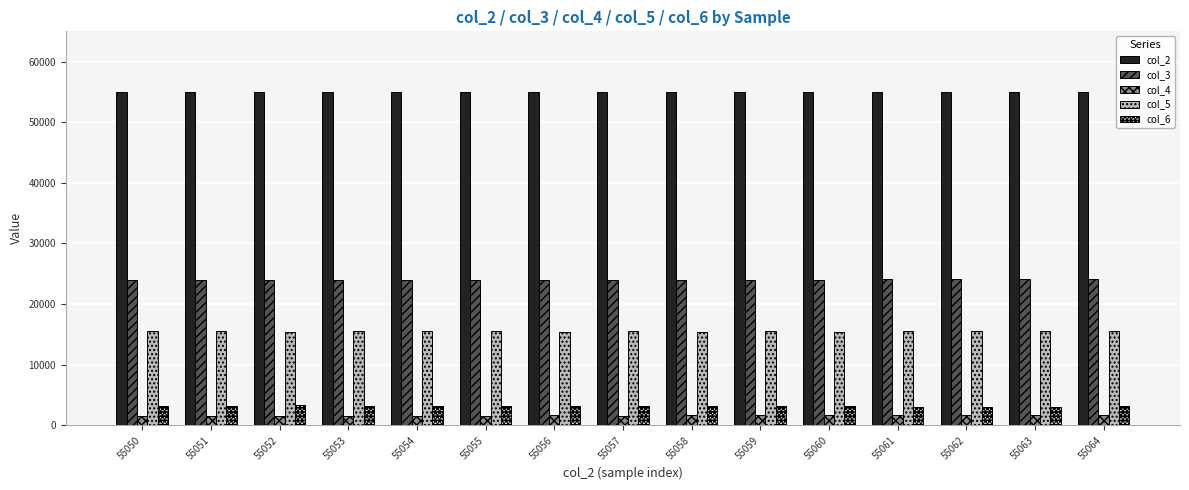

What is the approximate value of col_6 at 55058, to the nearest 5?

3210